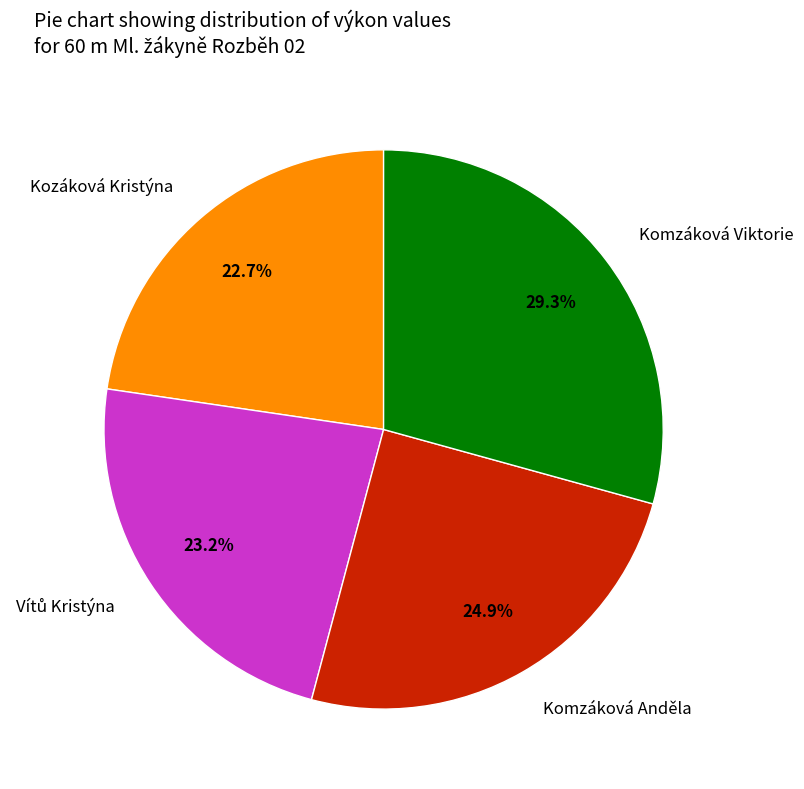

To the nearest percent, what is the difference between the largest and smallest slice percentages?

7%